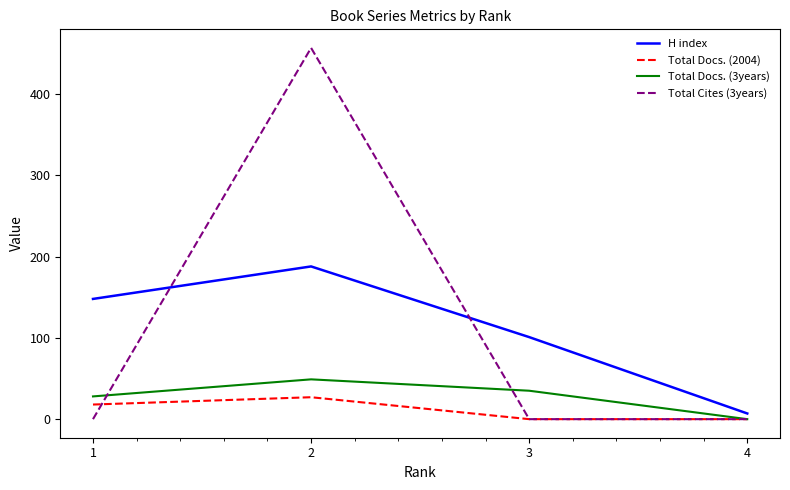

Rank the series by their maximum value, from lowest to highest.

Total Docs. (2004), Total Docs. (3years), H index, Total Cites (3years)